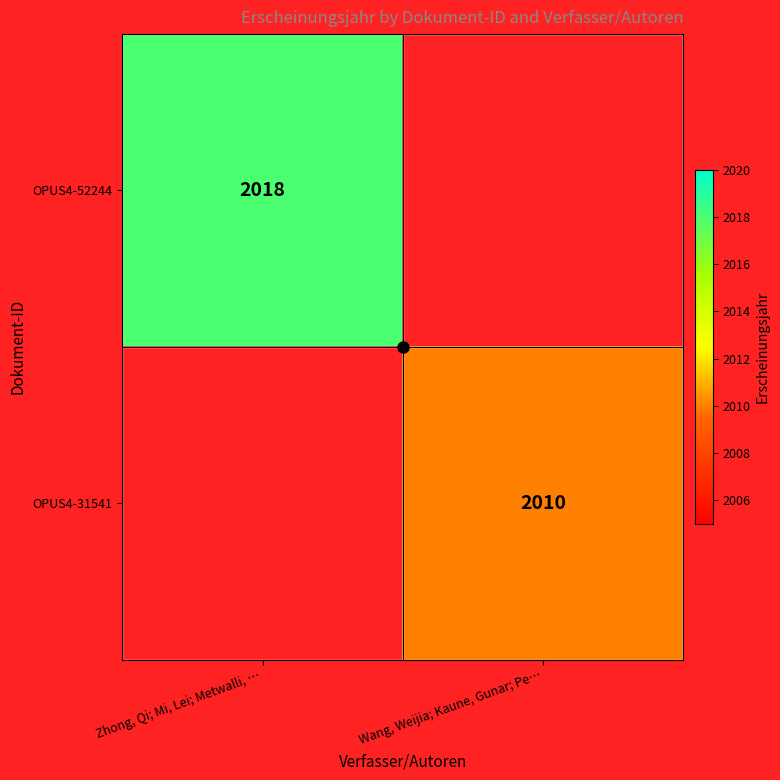

The value of OPUS4-31541 at Wang, Weijia; Kaune, Gunar; Pe… is 3459. True or false?

False